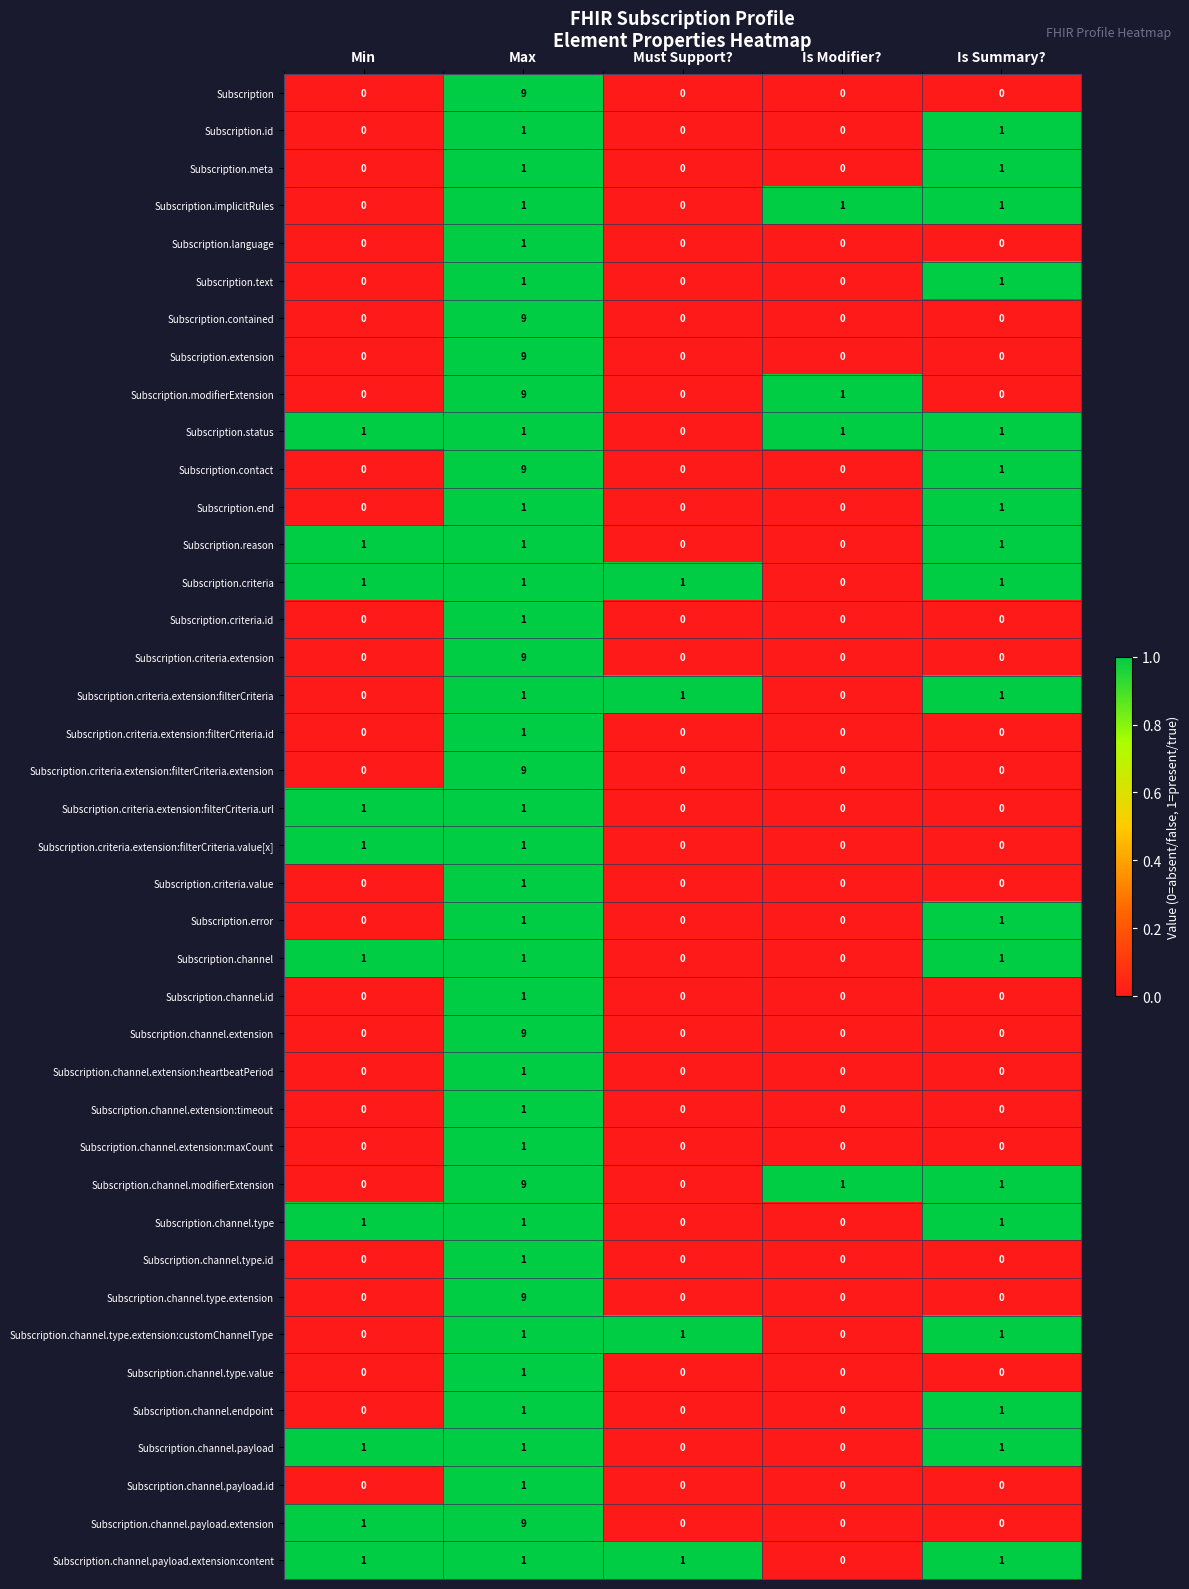

True or false: Subscription.channel.type has a value of 1 at Min.

True